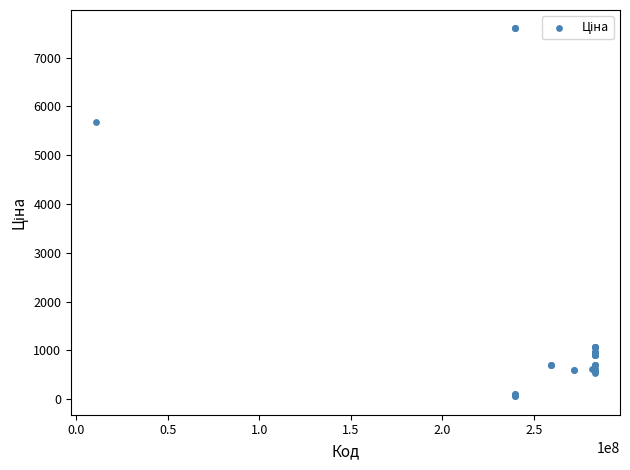

What Y value in the scatter plot is closest to 3826?

5673.8